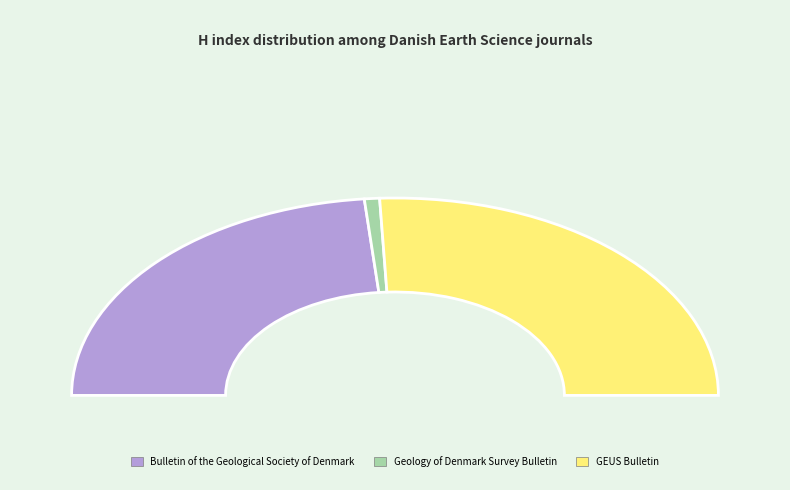

How many slices are in this pie chart?

3